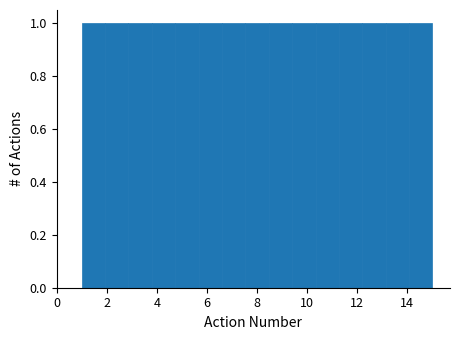

What is the height of the bar covering 1.0 to 2.0 on the x-axis? Neither the bar edges nor the heights are printed on the chart, so give them approximately, as read against the axes.

1